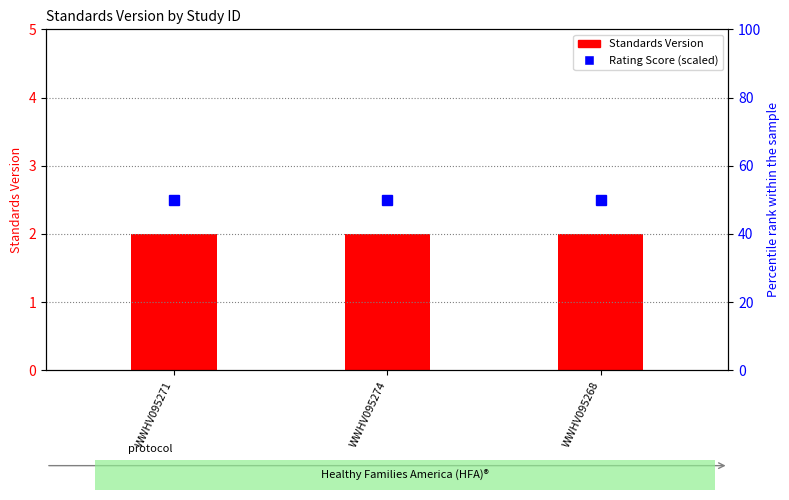

What is the total value across all series at WWHV095271?

52